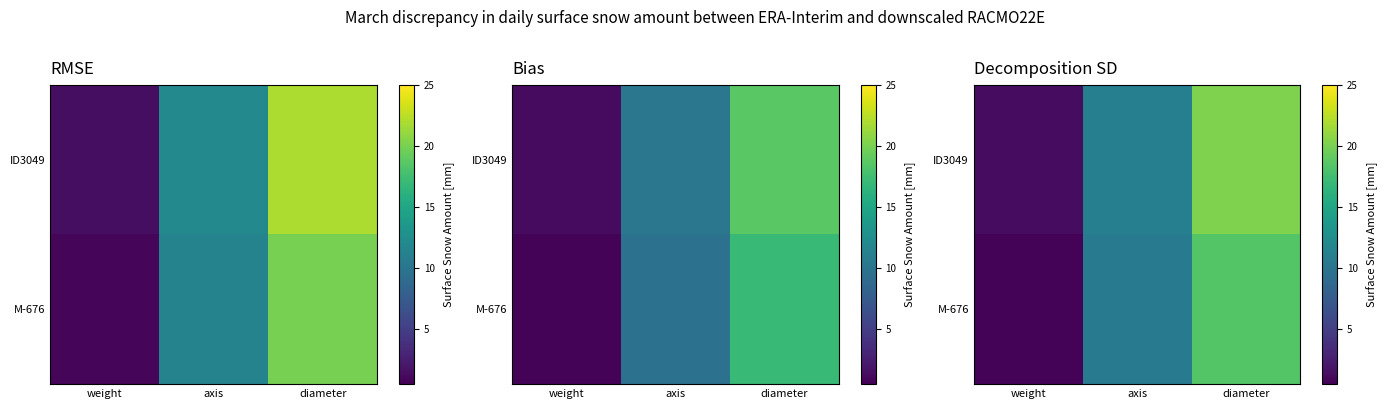

Which category has the highest value in the ID3049 series?

diameter